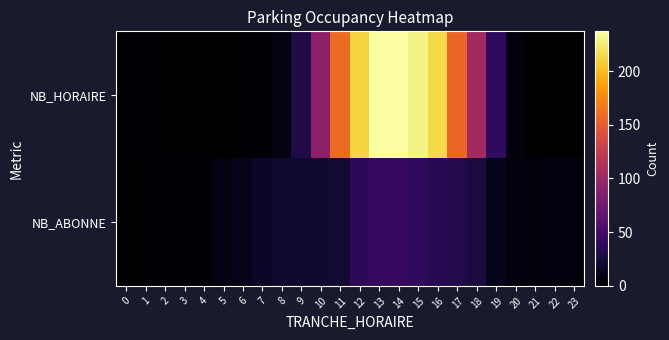

Which series has the widest spread of values?

NB_HORAIRE